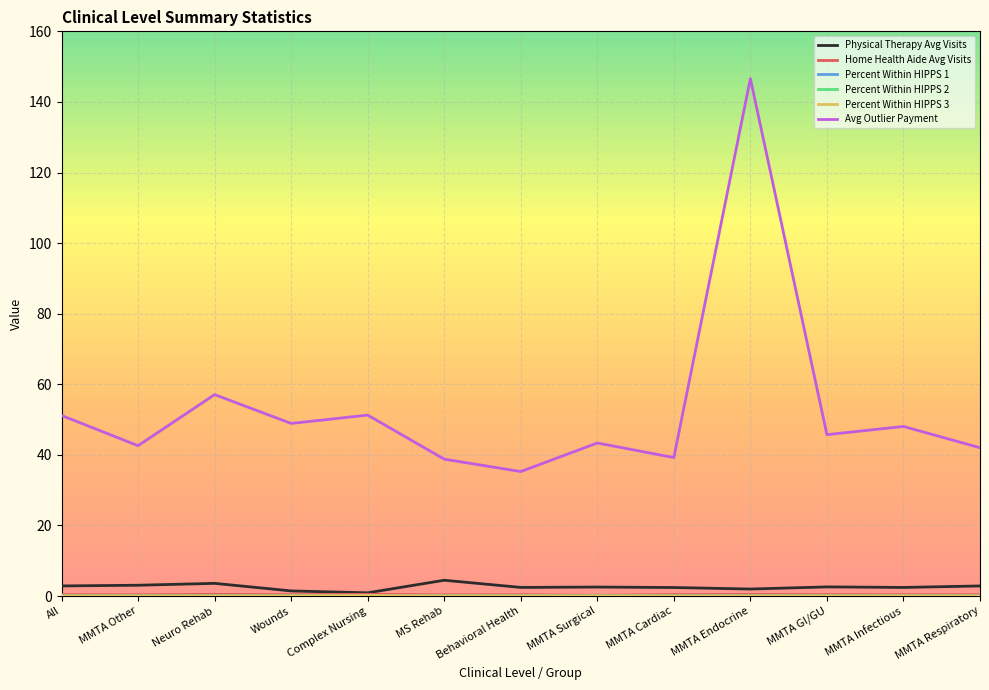

Which category has the highest value in the Avg Outlier Payment series?

MMTA Endocrine